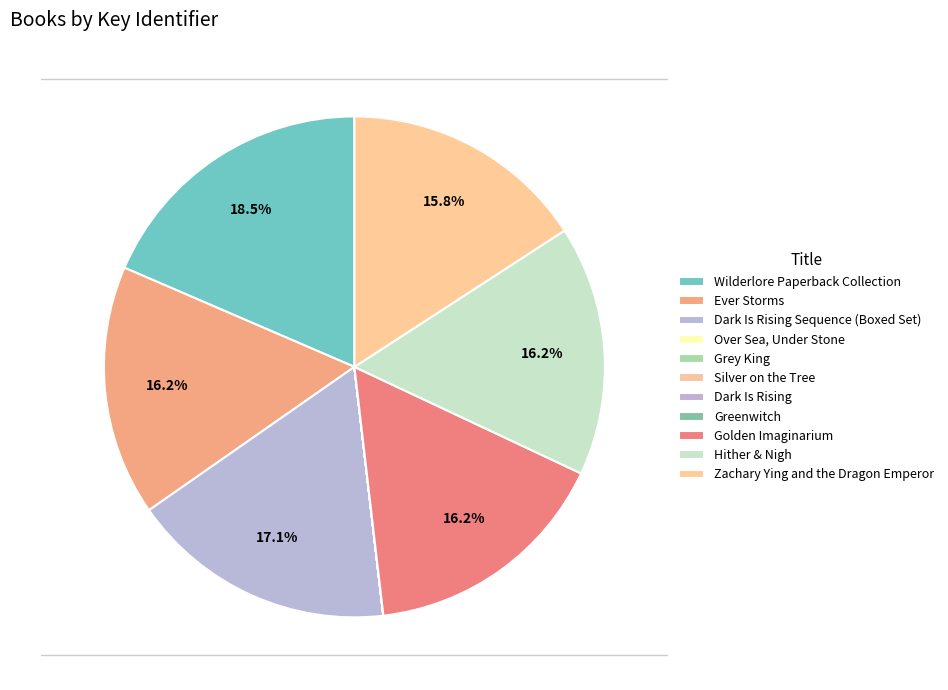

How much of the chart is everything except Ever Storms?

83.8%